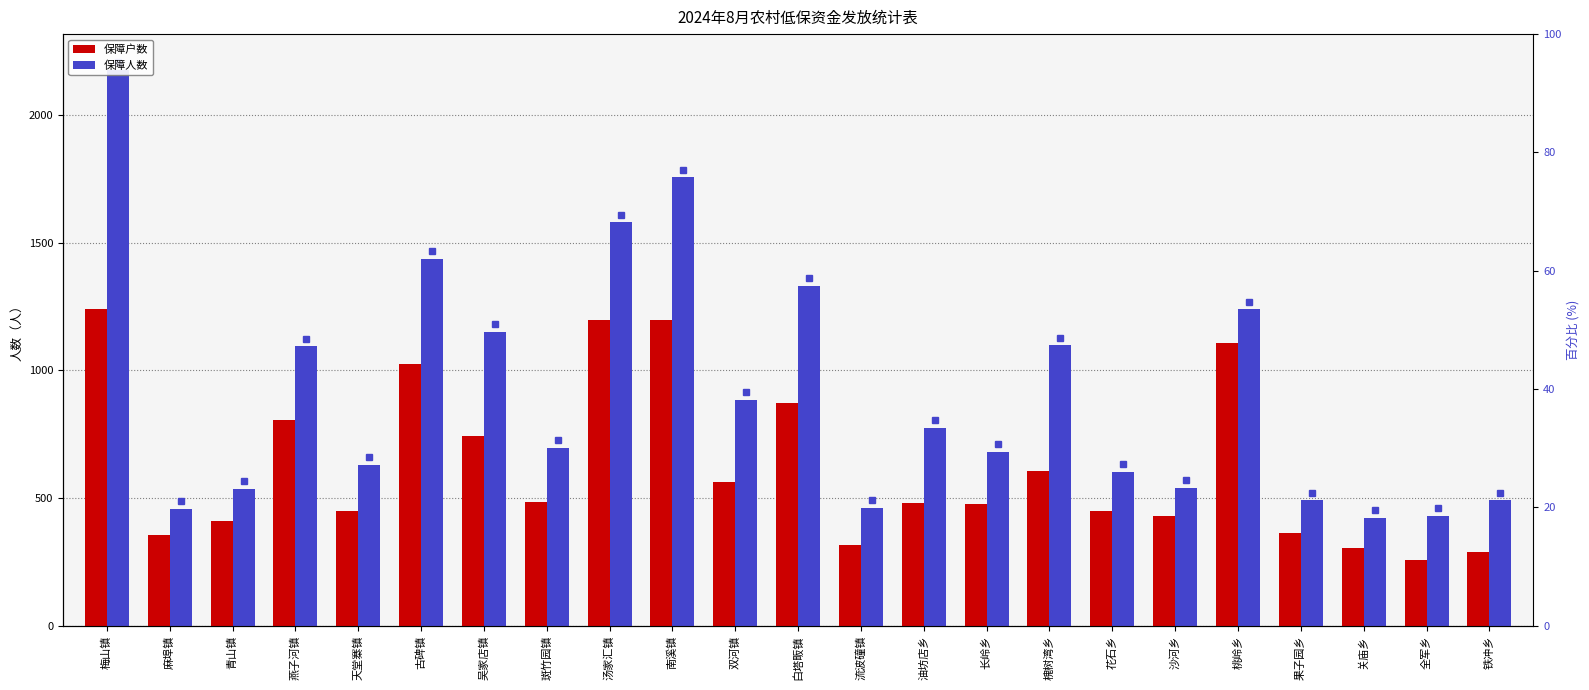

What are all the series names shown in the legend?

保障户数, 保障人数